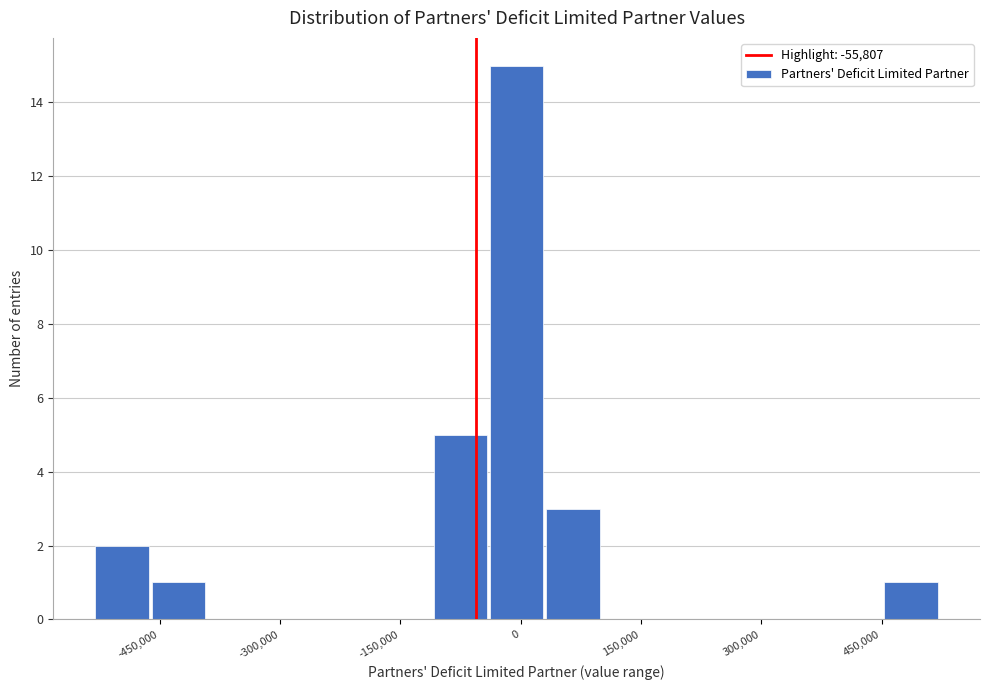

Around what value on the x-axis is the tallest bar? Give the approximate position of its centre, as read against the axis.

0